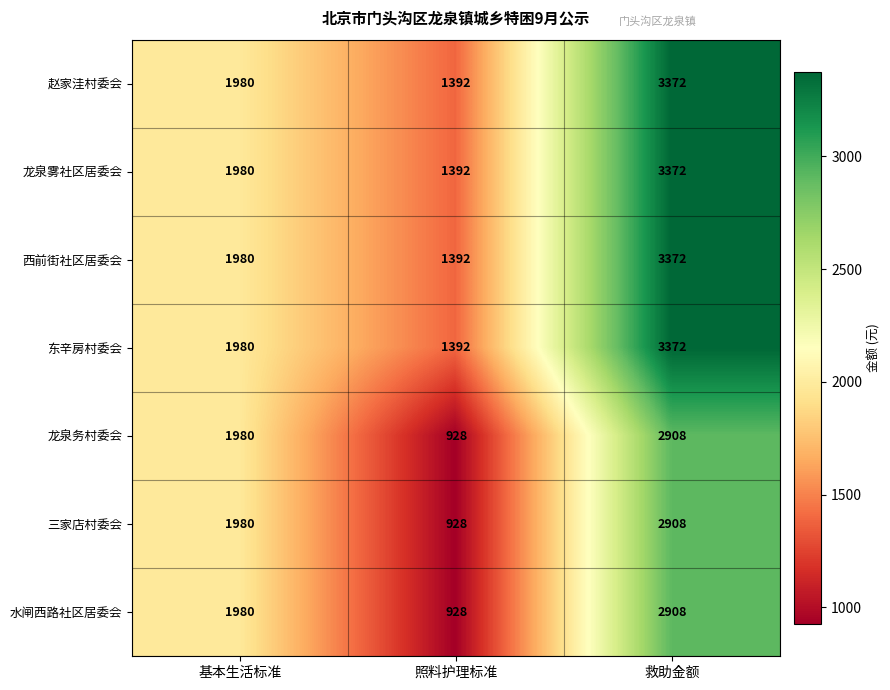

Reading left to right, what are all the values shown in this chart?

赵家洼村委会: 基本生活标准=1980	照料护理标准=1392	救助金额=3372
龙泉雾社区居委会: 基本生活标准=1980	照料护理标准=1392	救助金额=3372
西前街社区居委会: 基本生活标准=1980	照料护理标准=1392	救助金额=3372
东辛房村委会: 基本生活标准=1980	照料护理标准=1392	救助金额=3372
龙泉务村委会: 基本生活标准=1980	照料护理标准=928	救助金额=2908
三家店村委会: 基本生活标准=1980	照料护理标准=928	救助金额=2908
水闸西路社区居委会: 基本生活标准=1980	照料护理标准=928	救助金额=2908